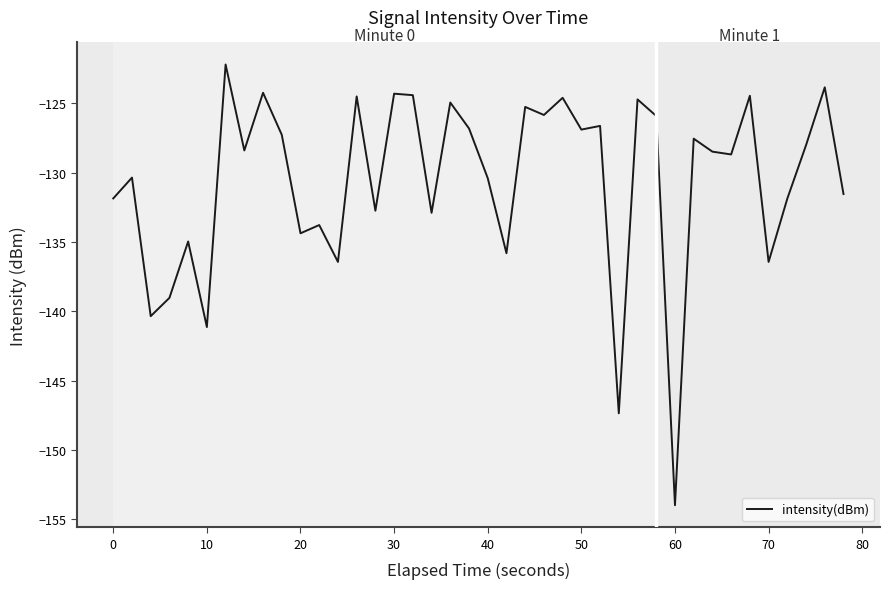

What is the maximum value shown in the chart?

-122.2